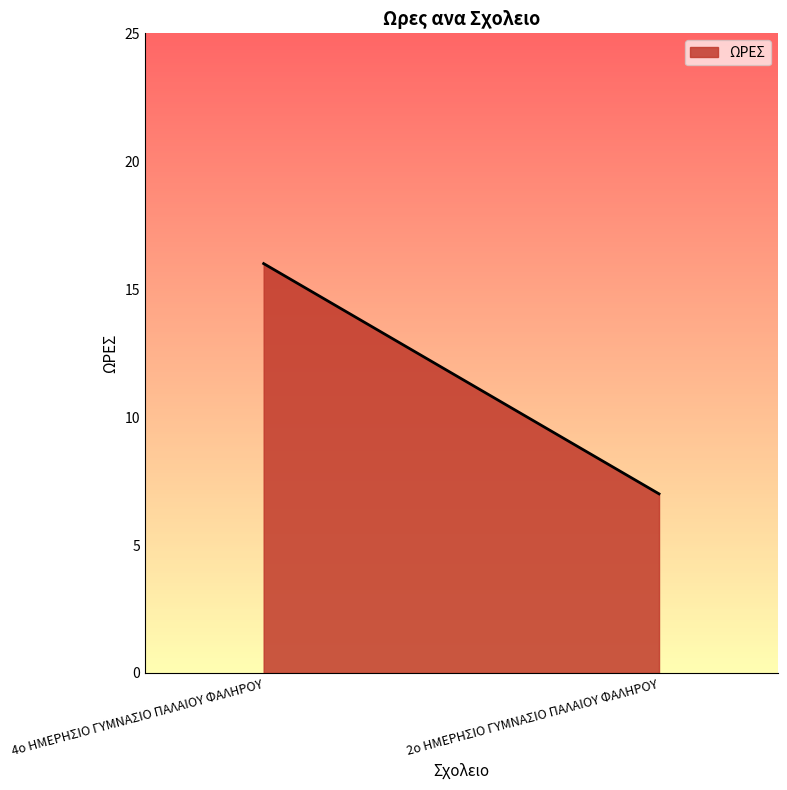

What value does the data have at 2ο ΗΜΕΡΗΣΙΟ ΓΥΜΝΑΣΙΟ ΠΑΛΑΙΟΥ ΦΑΛΗΡΟΥ?

7